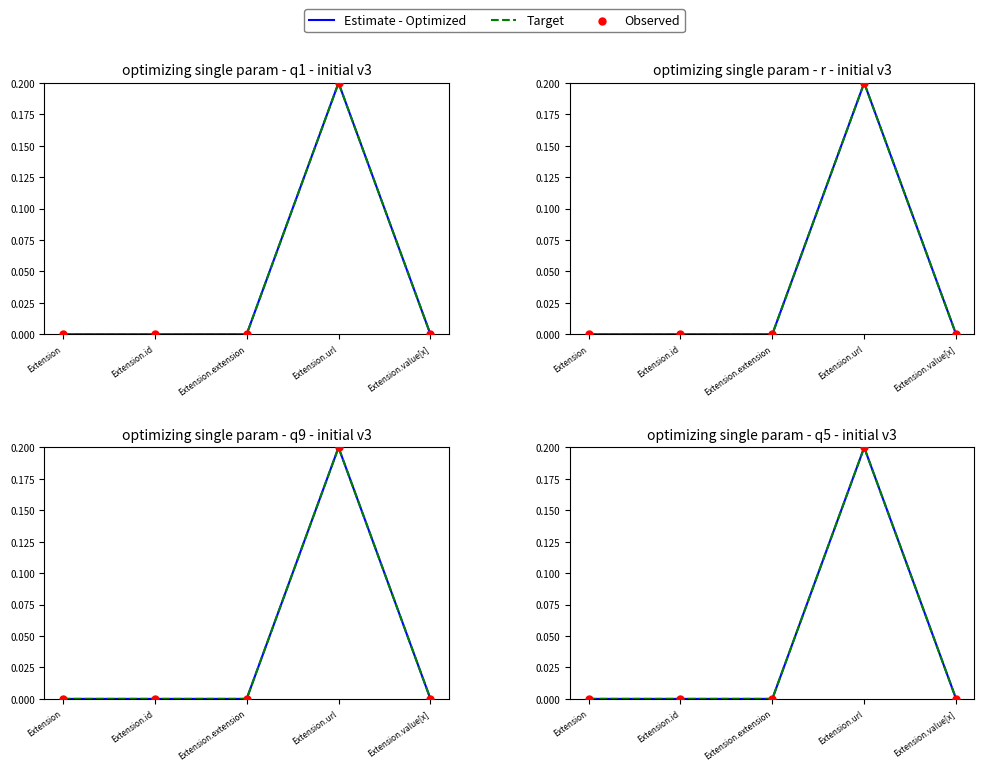

At how many categories does at least one series exceed 0?

1